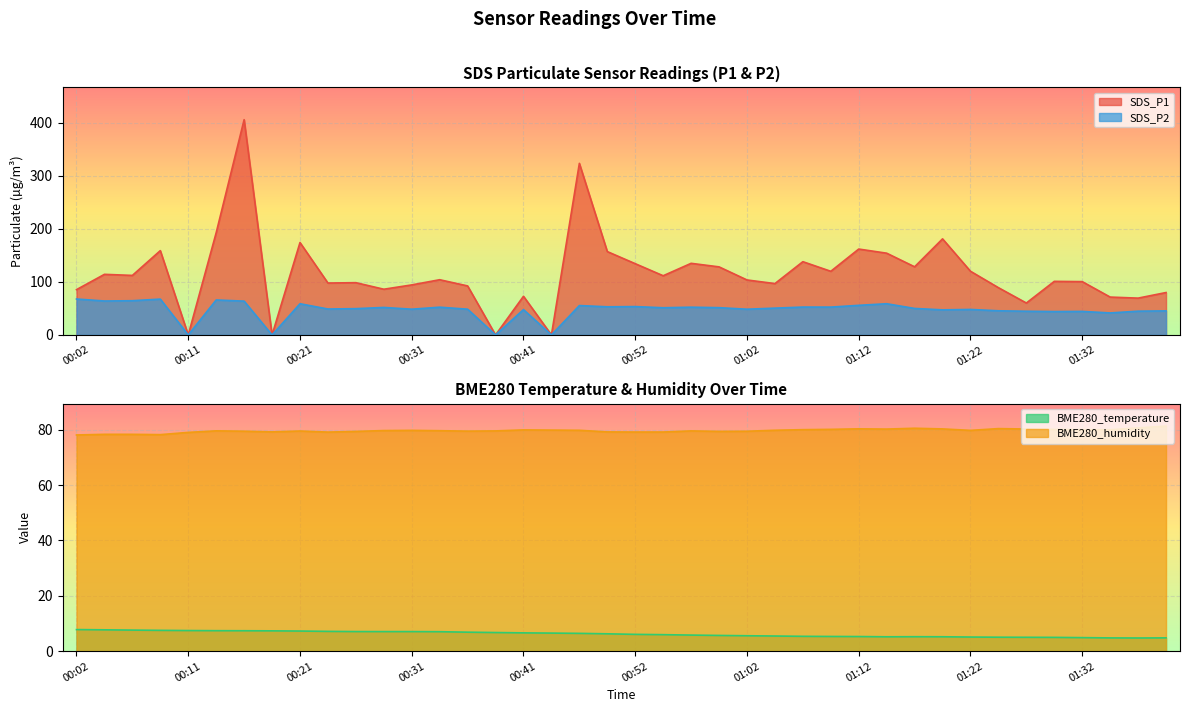

After their last crossing, which series has the higher values: SDS_P1 or BME280_temperature?

SDS_P1